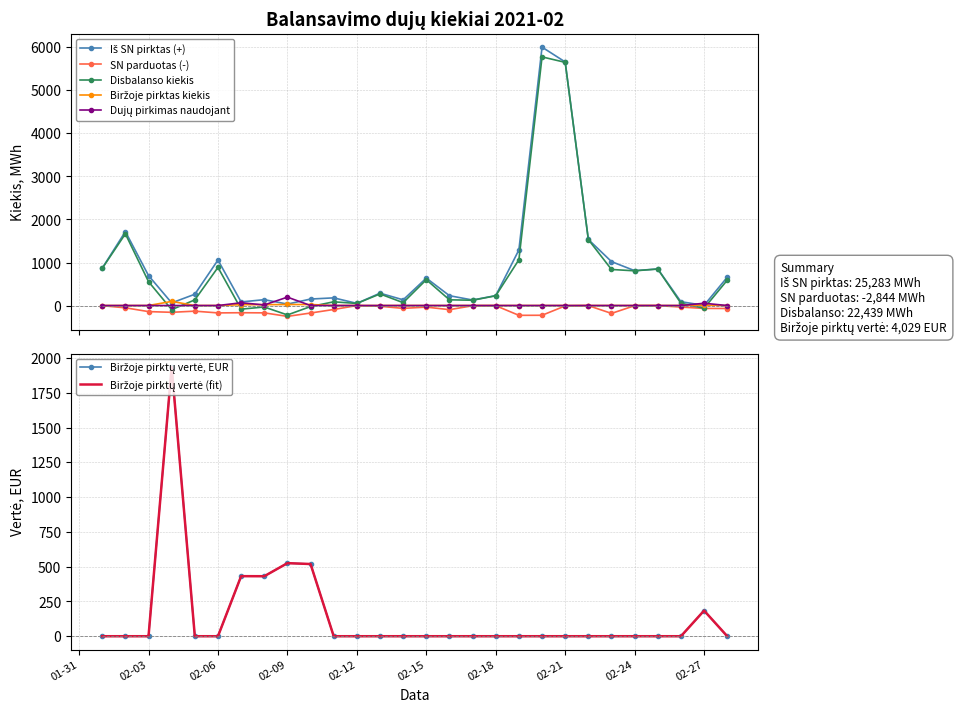

What is the smallest value displayed?

-252.2